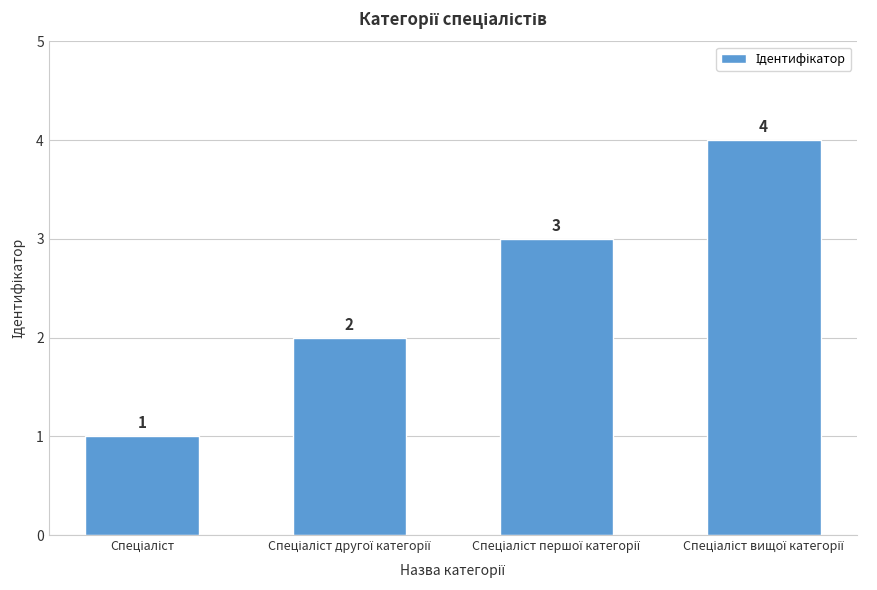

What is the difference between the maximum and minimum values?

3